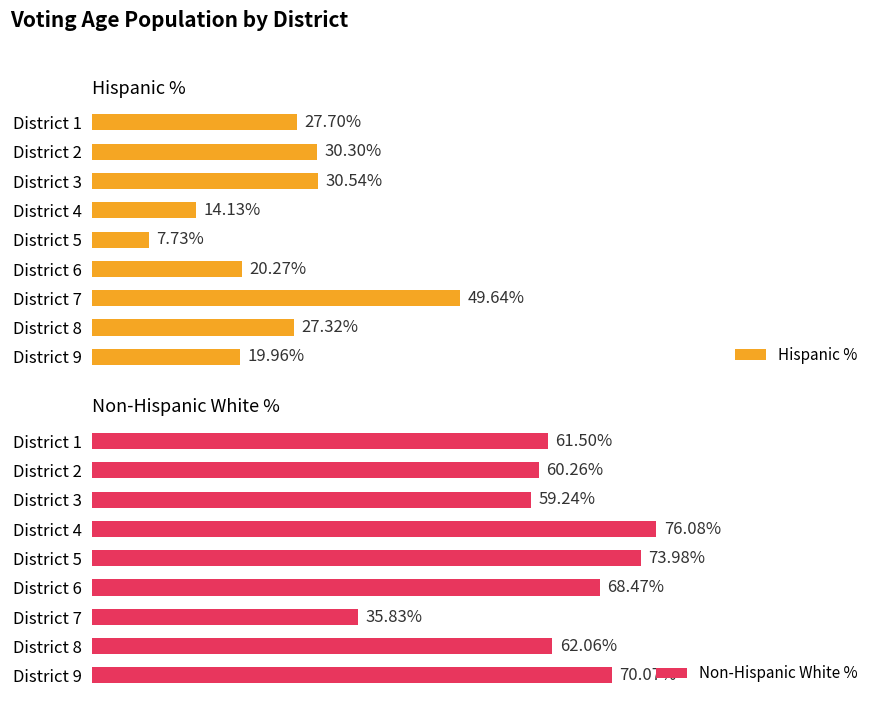

True or false: Hispanic % has a value of 0.1 at District 2.

False